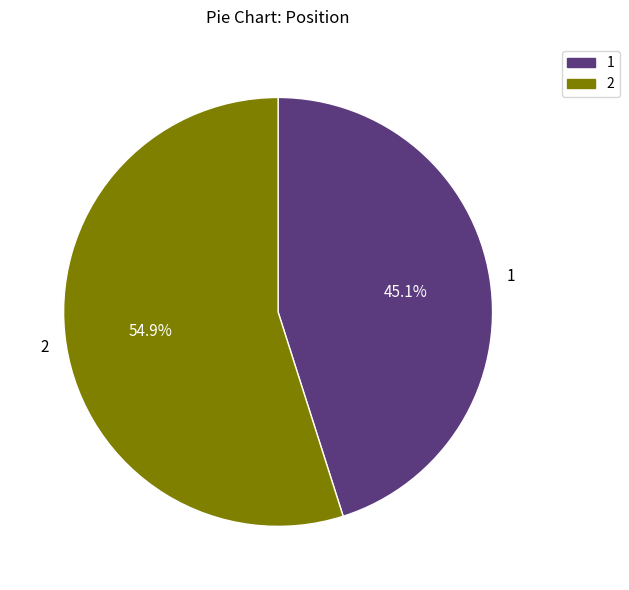

Is there any slice that represents more than half of the pie?

Yes